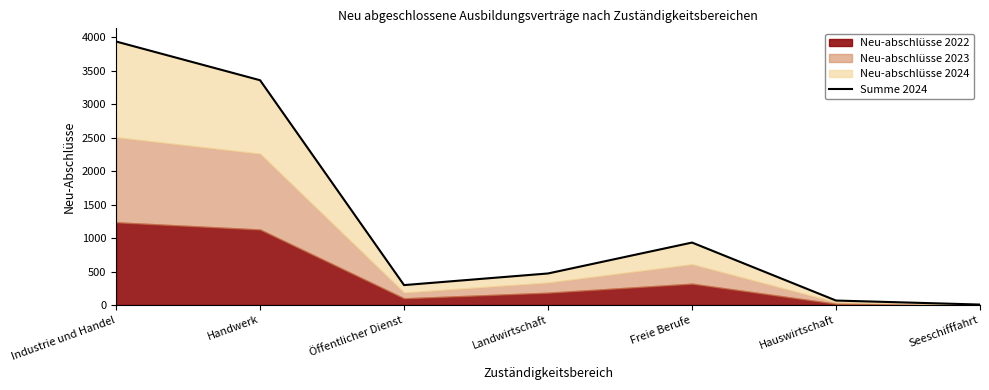

What position from the left is Hauswirtschaft?

6